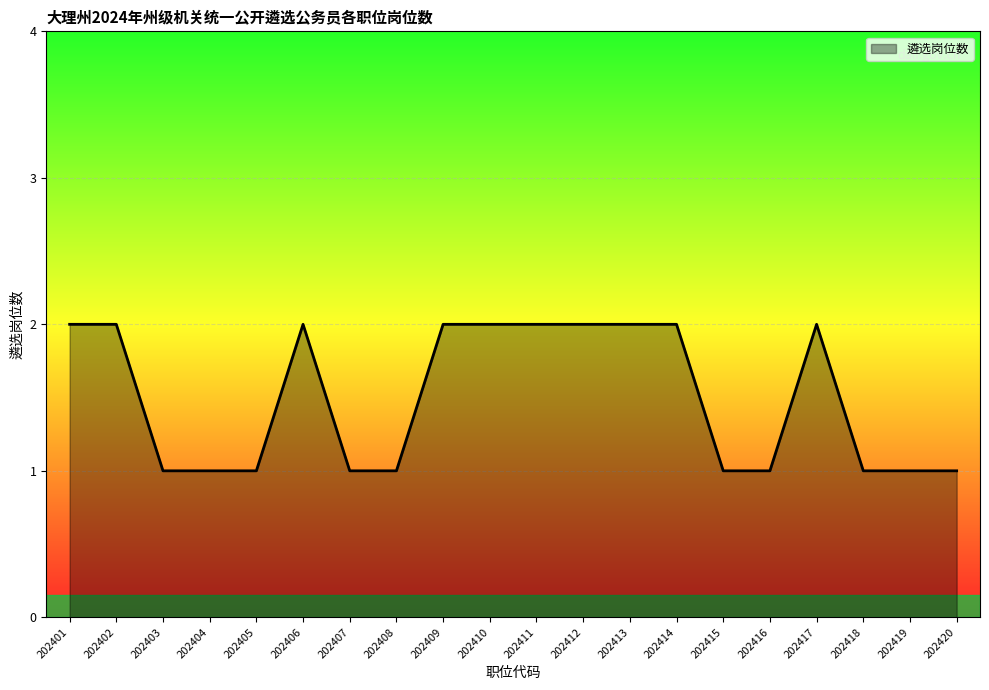

Approximately how many times larger is the value at 202401 compared to 202413?

1.0